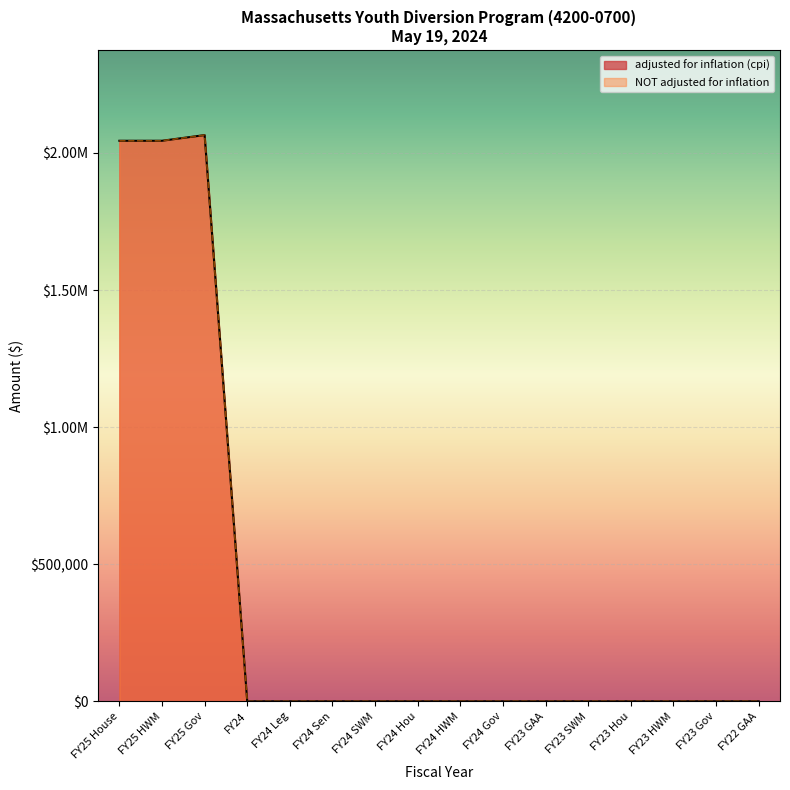

Is it true that adjusted for inflation (cpi) equals 634399 at FY22 GAA?

False